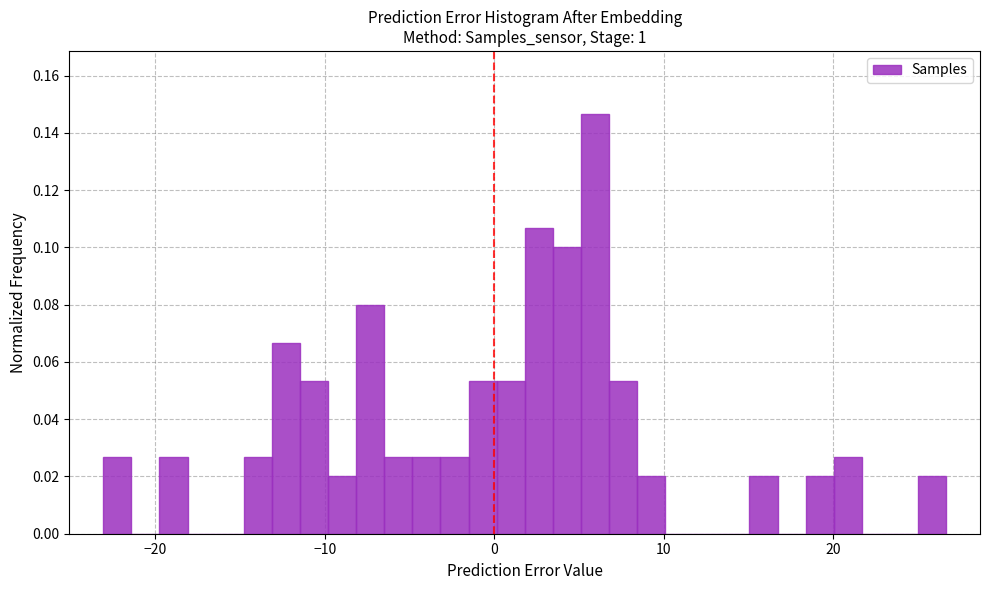

Around what value on the x-axis is the tallest bar? Give the approximate position of its centre, as read against the axis.

6